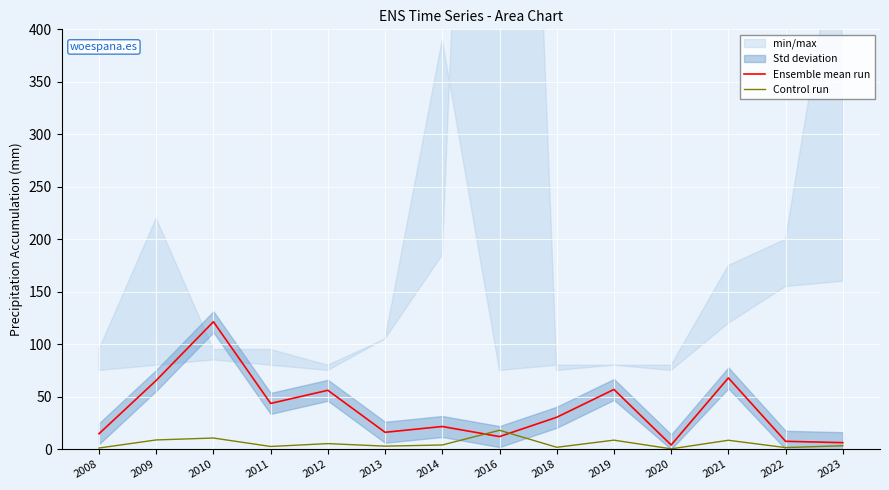

What is the difference between the highest and lowest values at 2014?

17.6